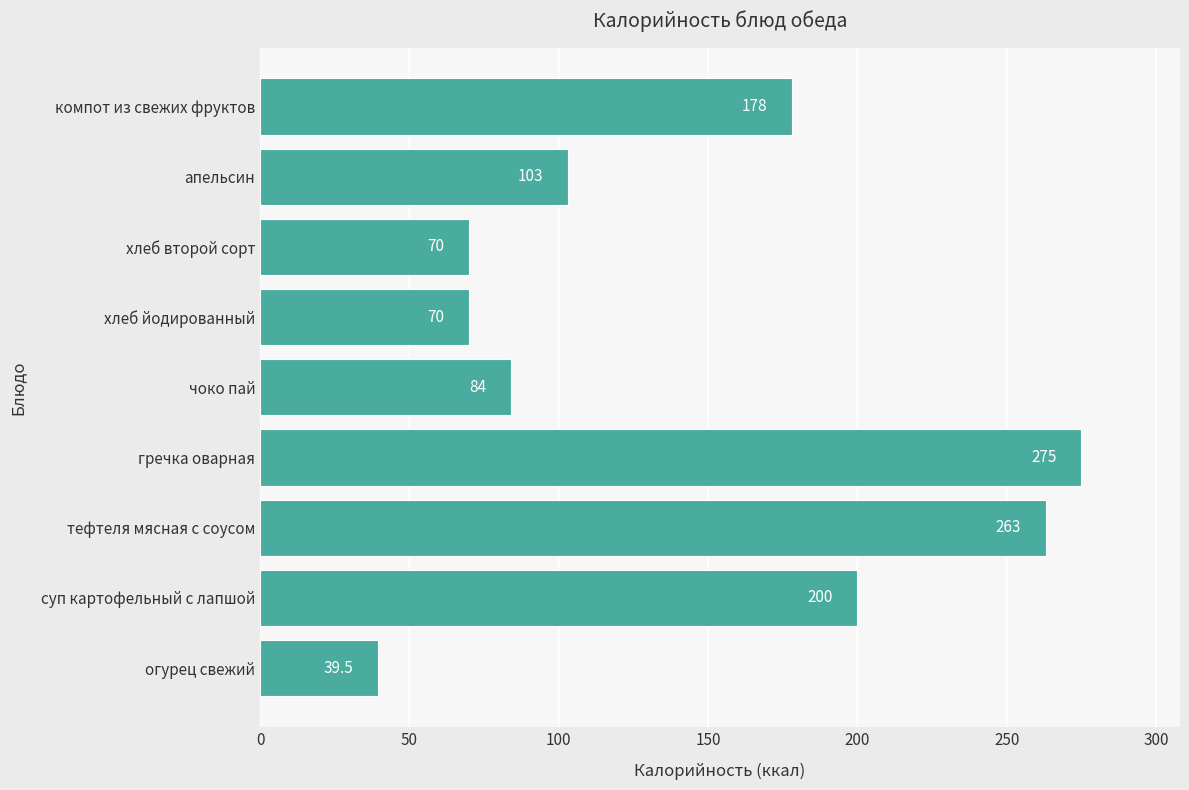

Reading bottom to top, transcribe all the data shown in this chart.

огурец свежий=39.5	суп картофельный с лапшой=200.0	тефтеля мясная с соусом=263.0	гречка оварная=275.0	чоко пай=84.0	хлеб йодированный=70.0	хлеб второй сорт=70.0	апельсин=103.0	компот из свежих фруктов=178.0